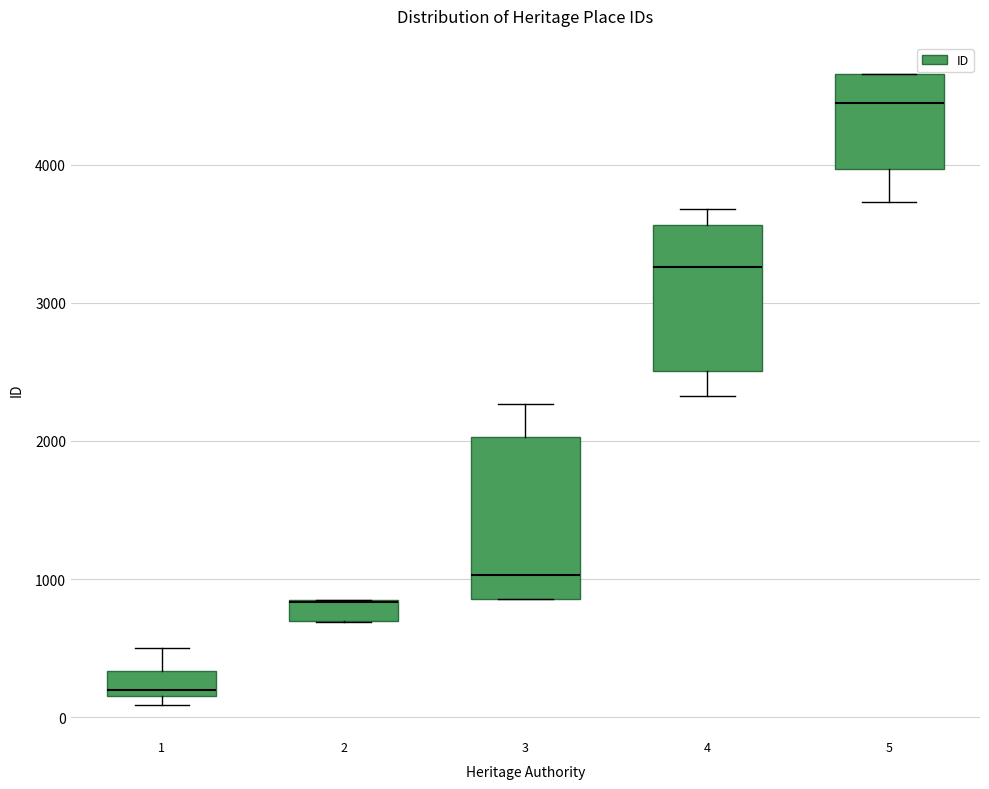

Where does the lower whisker of the box at x = 4 end on the y-axis? The values are not printed on the chart, so give them approximately, as read against the axis.

2300